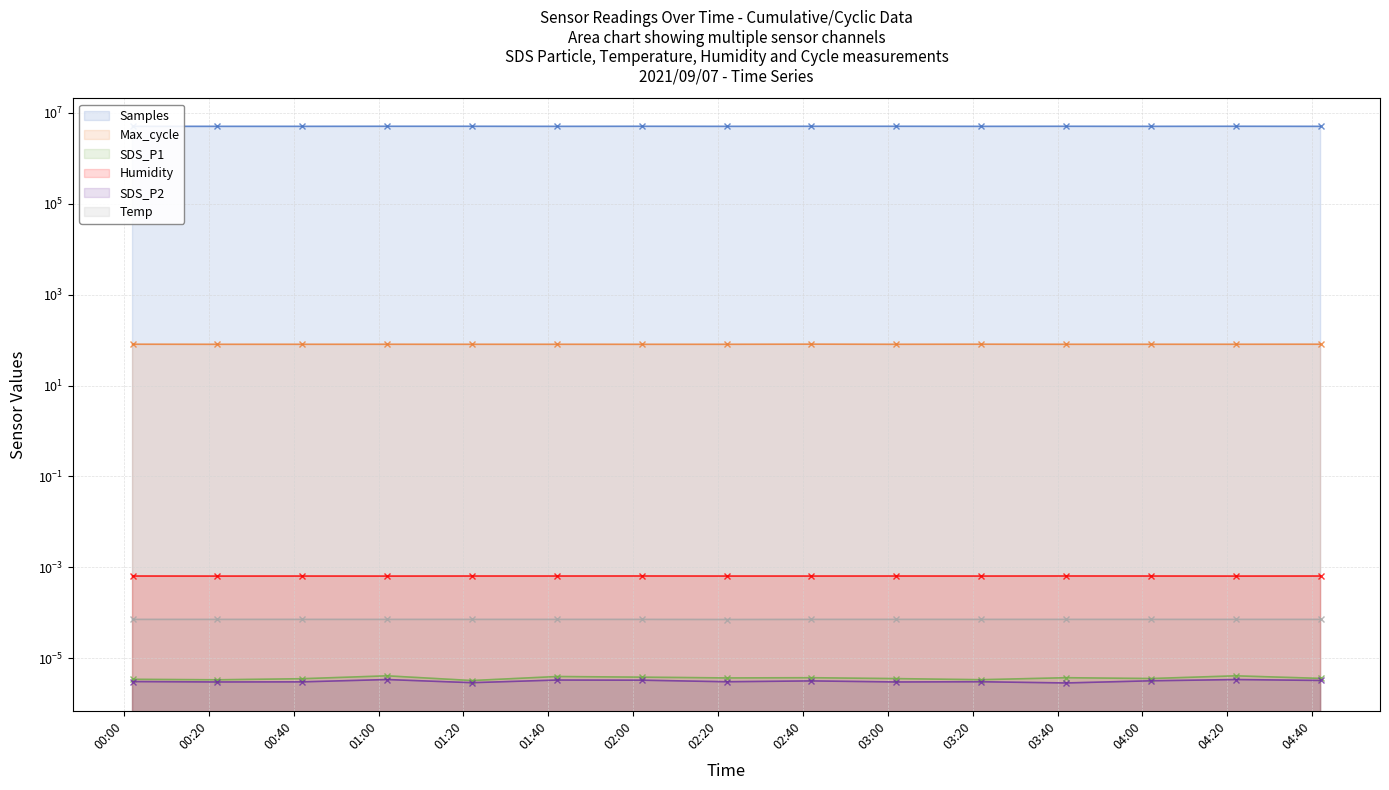

What is the label of the 3rd point from the left?

00:40